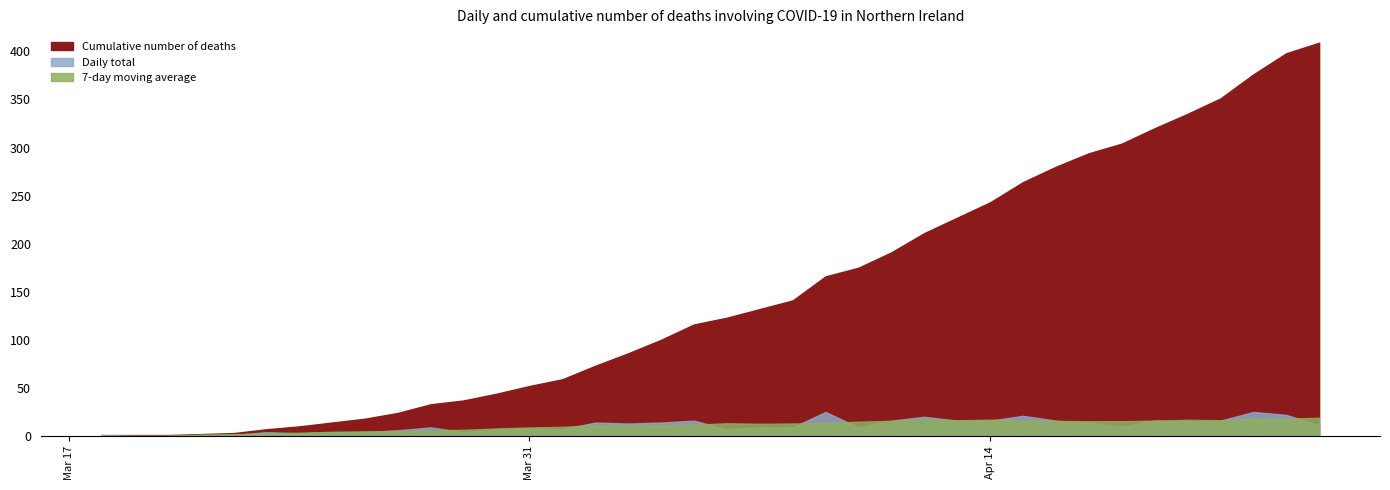

What is the sum of all Cumulative number of deaths values?

5621.0